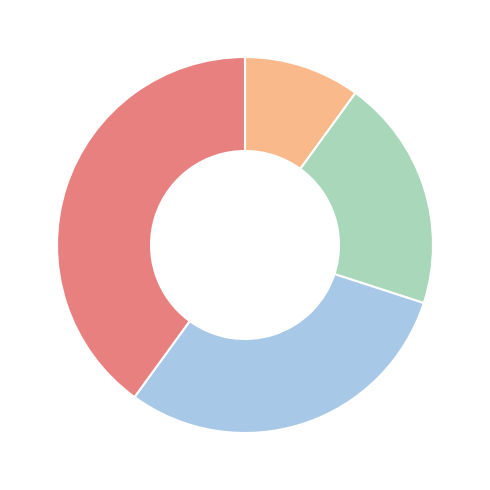

How many segments does this pie chart have?

4